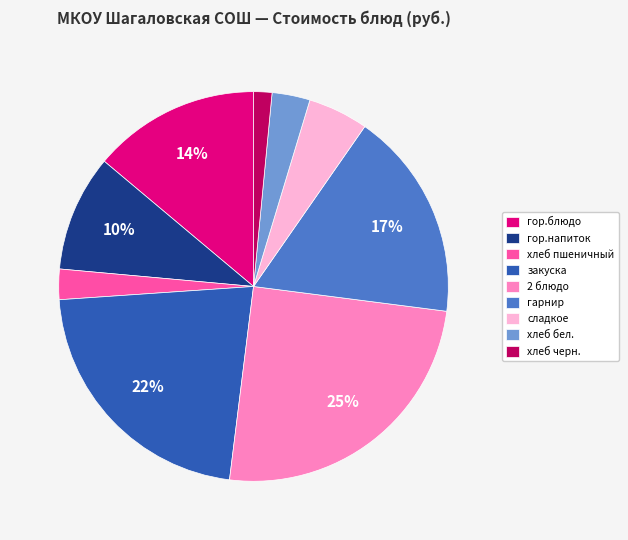

Which category has the biggest portion of the pie?

2 блюдо